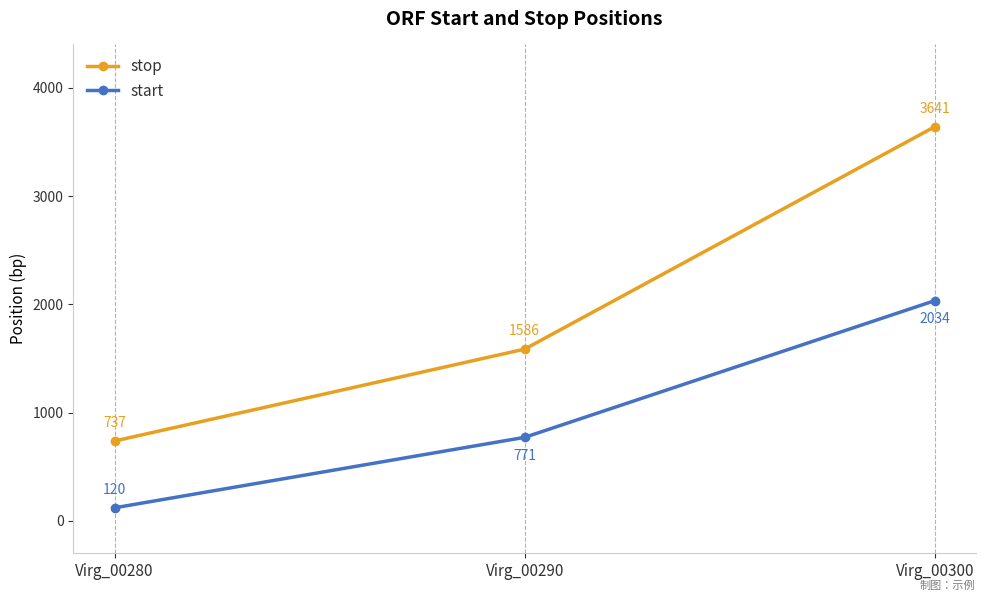

Rank the series at Virg_00290 from highest to lowest value.

stop, start